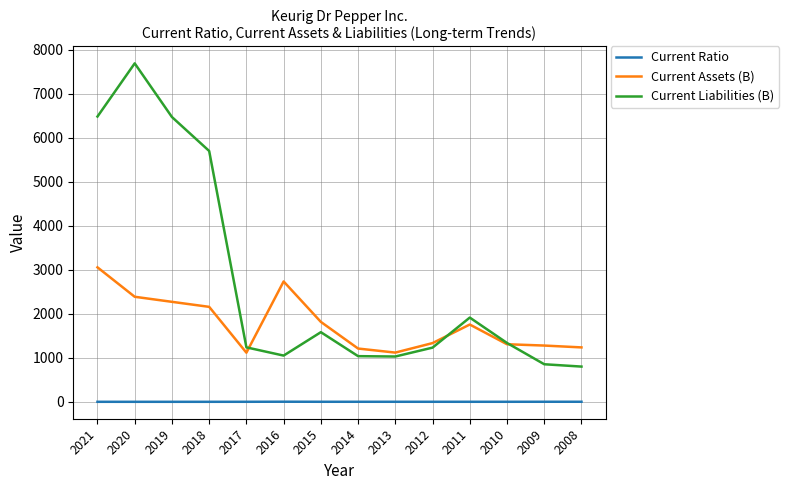

Which category has the highest value in the Current Liabilities (B) series?

2020